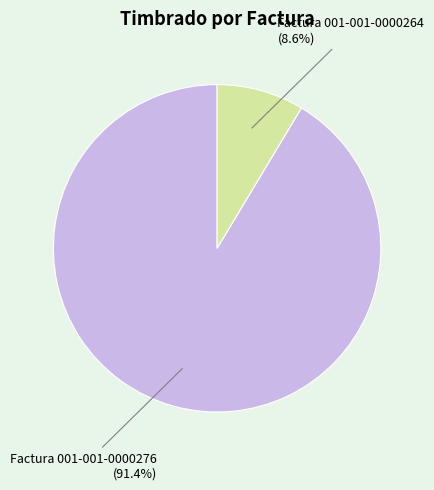

Does any single category account for the majority?

Yes